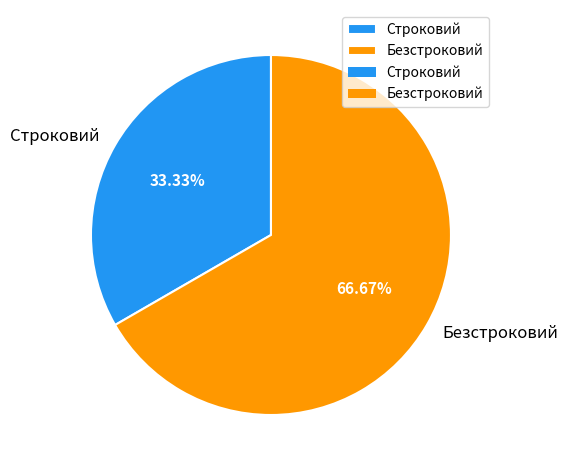

Which category has the biggest portion of the pie?

Безстроковий